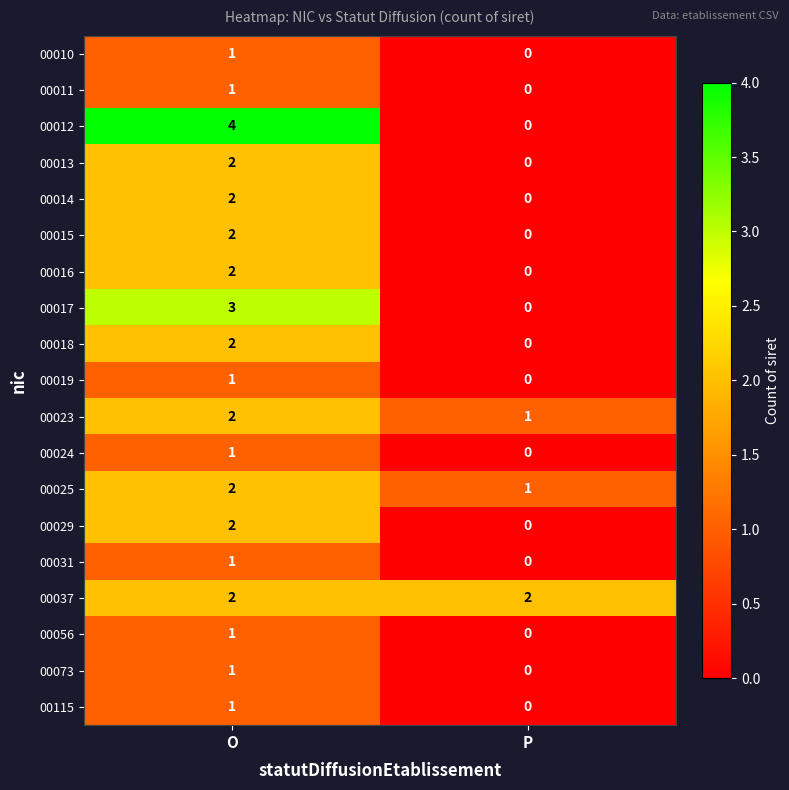

What is the difference between the maximum and minimum values in the 00017 series?

3